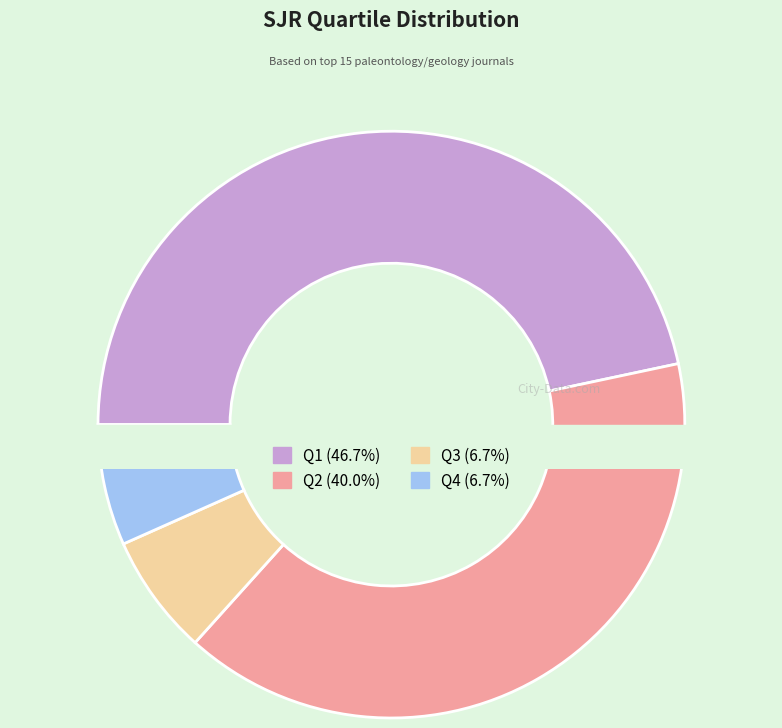

Is the sum of Q2 and Q1 greater than half?

Yes